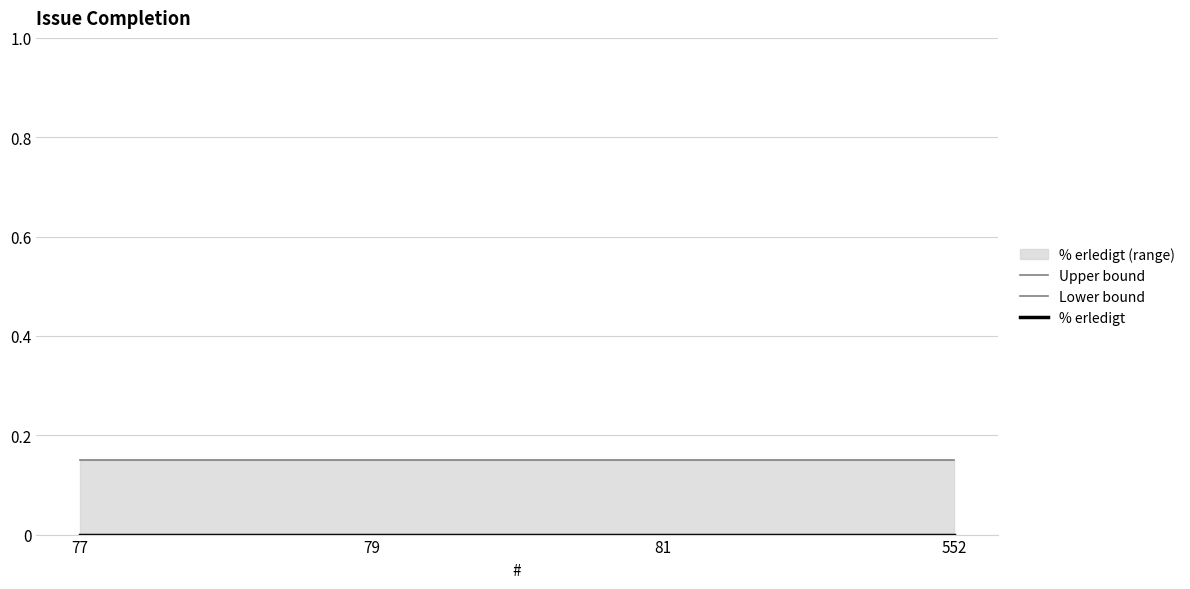

Is this an area chart (filled region under the line)?

No